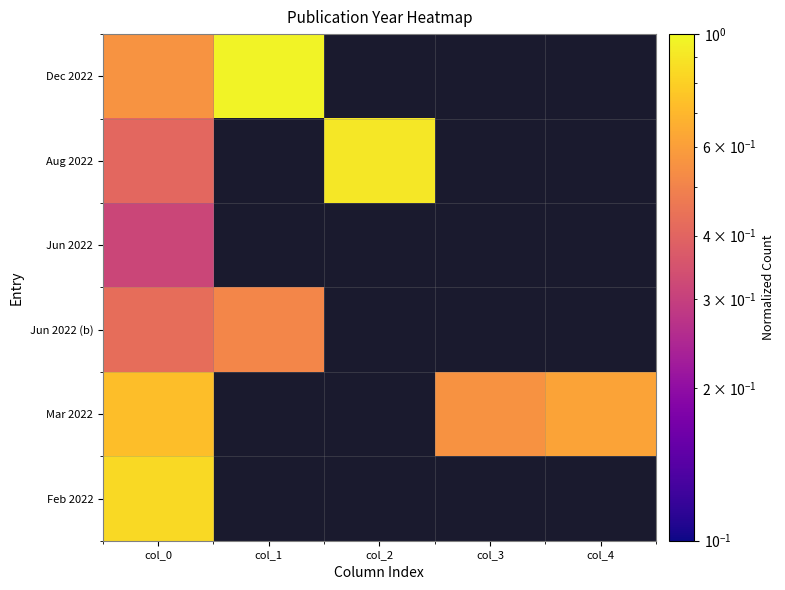

Reading right to left, extract all data points from this chart.

Dec 2022: col_4=0.0	col_3=0.0	col_2=0.0	col_1=1.0	col_0=0.6
Aug 2022: col_4=0.0	col_3=0.0	col_2=0.9	col_1=0.0	col_0=0.4
Jun 2022: col_4=0.0	col_3=0.0	col_2=0.0	col_1=0.0	col_0=0.3
Jun 2022 (b): col_4=0.0	col_3=0.0	col_2=0.0	col_1=0.5	col_0=0.4
Mar 2022: col_4=0.6	col_3=0.6	col_2=0.0	col_1=0.0	col_0=0.7
Feb 2022: col_4=0.0	col_3=0.0	col_2=0.0	col_1=0.0	col_0=0.8